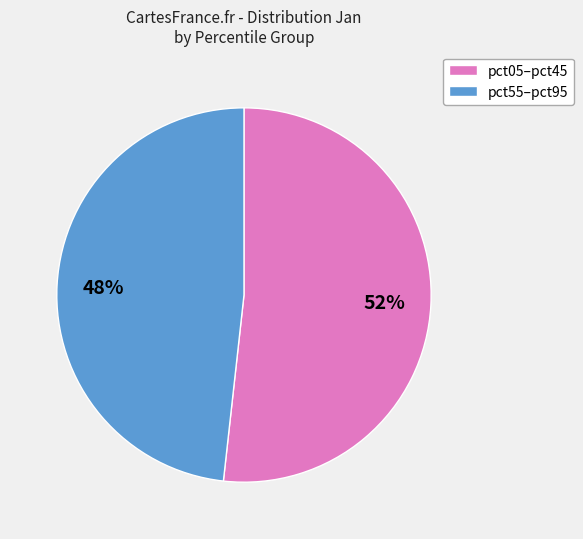

Is the sum of pct05–pct45 and pct55–pct95 greater than half?

Yes